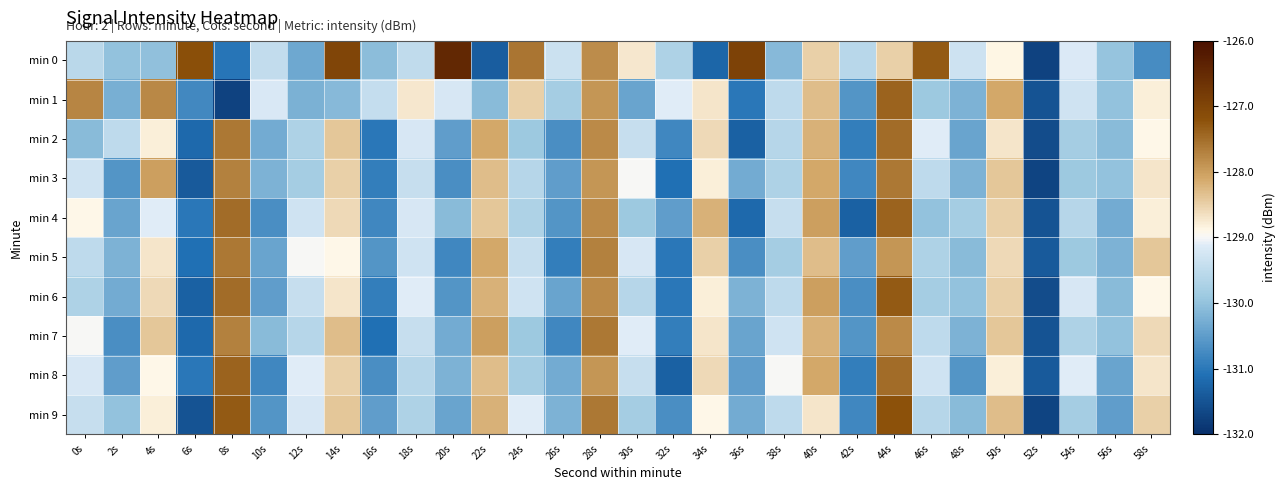

Reading right to left, extract all data points from this chart.

min 0: 58s=-130.7	56s=-130.0	54s=-129.1	52s=-131.7	50s=-128.9	48s=-129.3	46s=-127.3	44s=-128.5	42s=-129.6	40s=-128.5	38s=-130.1	36s=-126.9	34s=-131.2	32s=-129.7	30s=-128.7	28s=-127.8	26s=-129.3	24s=-127.6	22s=-131.4	20s=-126.4	18s=-129.5	16s=-130.1	14s=-127.0	12s=-130.4	10s=-129.5	8s=-131.0	6s=-127.2	4s=-130.0	2s=-130.0	0s=-129.6
min 1: 58s=-128.8	56s=-130.0	54s=-129.3	52s=-131.5	50s=-128.1	48s=-130.2	46s=-129.9	44s=-127.4	42s=-130.6	40s=-128.3	38s=-129.5	36s=-131.0	34s=-128.7	32s=-129.1	30s=-130.4	28s=-127.9	26s=-129.8	24s=-128.5	22s=-130.1	20s=-129.2	18s=-128.7	16s=-129.4	14s=-130.1	12s=-130.2	10s=-129.2	8s=-131.7	6s=-130.8	4s=-127.8	2s=-130.3	0s=-127.7
min 2: 58s=-128.9	56s=-130.1	54s=-129.8	52s=-131.6	50s=-128.7	48s=-130.4	46s=-129.1	44s=-127.5	42s=-130.9	40s=-128.2	38s=-129.6	36s=-131.3	34s=-128.6	32s=-130.8	30s=-129.4	28s=-127.8	26s=-130.7	24s=-129.9	22s=-128.1	20s=-130.5	18s=-129.2	16s=-131.0	14s=-128.4	12s=-129.7	10s=-130.3	8s=-127.6	6s=-131.2	4s=-128.8	2s=-129.5	0s=-130.1
min 3: 58s=-128.7	56s=-130.0	54s=-129.9	52s=-131.7	50s=-128.4	48s=-130.2	46s=-129.5	44s=-127.6	42s=-130.8	40s=-128.1	38s=-129.7	36s=-130.3	34s=-128.8	32s=-131.1	30s=-129.0	28s=-127.9	26s=-130.5	24s=-129.6	22s=-128.3	20s=-130.7	18s=-129.4	16s=-130.9	14s=-128.5	12s=-129.8	10s=-130.2	8s=-127.7	6s=-131.4	4s=-128.0	2s=-130.6	0s=-129.3
min 4: 58s=-128.8	56s=-130.3	54s=-129.6	52s=-131.5	50s=-128.5	48s=-129.8	46s=-130.0	44s=-127.4	42s=-131.3	40s=-128.0	38s=-129.4	36s=-131.2	34s=-128.2	32s=-130.5	30s=-129.9	28s=-127.8	26s=-130.6	24s=-129.7	22s=-128.4	20s=-130.1	18s=-129.2	16s=-130.8	14s=-128.6	12s=-129.3	10s=-130.7	8s=-127.5	6s=-131.0	4s=-129.1	2s=-130.4	0s=-128.9
min 5: 58s=-128.4	56s=-130.2	54s=-129.9	52s=-131.4	50s=-128.6	48s=-130.1	46s=-129.7	44s=-127.9	42s=-130.5	40s=-128.3	38s=-129.8	36s=-130.7	34s=-128.5	32s=-131.0	30s=-129.2	28s=-127.7	26s=-130.9	24s=-129.4	22s=-128.1	20s=-130.8	18s=-129.3	16s=-130.6	14s=-128.9	12s=-129.0	10s=-130.4	8s=-127.6	6s=-131.1	4s=-128.7	2s=-130.2	0s=-129.5
min 6: 58s=-128.9	56s=-130.1	54s=-129.2	52s=-131.6	50s=-128.5	48s=-130.0	46s=-129.8	44s=-127.3	42s=-130.7	40s=-128.0	38s=-129.5	36s=-130.2	34s=-128.8	32s=-131.0	30s=-129.6	28s=-127.8	26s=-130.4	24s=-129.3	22s=-128.2	20s=-130.6	18s=-129.1	16s=-130.9	14s=-128.7	12s=-129.4	10s=-130.5	8s=-127.5	6s=-131.3	4s=-128.6	2s=-130.3	0s=-129.7
min 7: 58s=-128.6	56s=-130.0	54s=-129.7	52s=-131.5	50s=-128.4	48s=-130.2	46s=-129.5	44s=-127.8	42s=-130.6	40s=-128.2	38s=-129.3	36s=-130.4	34s=-128.7	32s=-130.9	30s=-129.1	28s=-127.6	26s=-130.8	24s=-129.9	22s=-128.0	20s=-130.3	18s=-129.4	16s=-131.1	14s=-128.3	12s=-129.6	10s=-130.1	8s=-127.7	6s=-131.2	4s=-128.4	2s=-130.7	0s=-129.0
min 8: 58s=-128.7	56s=-130.4	54s=-129.1	52s=-131.4	50s=-128.8	48s=-130.6	46s=-129.3	44s=-127.5	42s=-130.9	40s=-128.1	38s=-129.0	36s=-130.5	34s=-128.6	32s=-131.3	30s=-129.4	28s=-127.9	26s=-130.3	24s=-129.8	22s=-128.3	20s=-130.2	18s=-129.6	16s=-130.7	14s=-128.5	12s=-129.1	10s=-130.8	8s=-127.4	6s=-131.0	4s=-128.9	2s=-130.5	0s=-129.2
min 9: 58s=-128.5	56s=-130.5	54s=-129.8	52s=-131.7	50s=-128.3	48s=-130.1	46s=-129.6	44s=-127.2	42s=-130.8	40s=-128.7	38s=-129.5	36s=-130.3	34s=-128.9	32s=-130.7	30s=-129.8	28s=-127.6	26s=-130.2	24s=-129.1	22s=-128.2	20s=-130.4	18s=-129.7	16s=-130.5	14s=-128.4	12s=-129.2	10s=-130.6	8s=-127.3	6s=-131.5	4s=-128.8	2s=-130.0	0s=-129.4